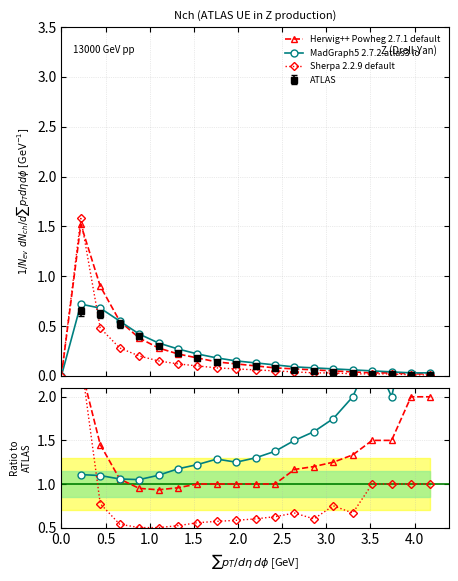

What is the spread (max minus min) of values at 2.5?

0.6